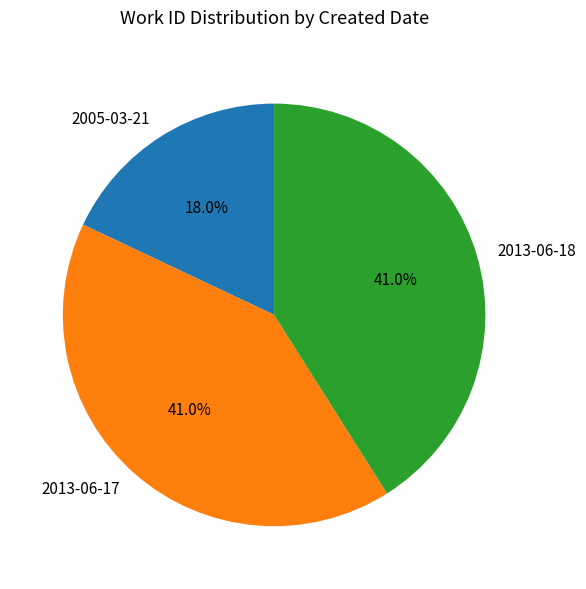

Which category has the smallest portion of the pie?

2005-03-21